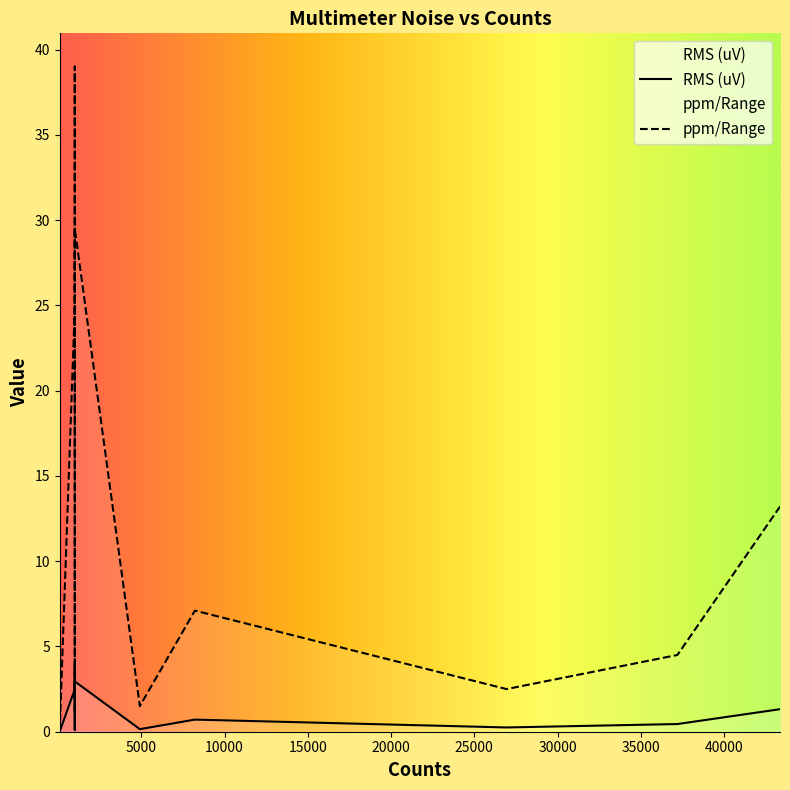

Does the chart display data point markers on the line(s)?

No